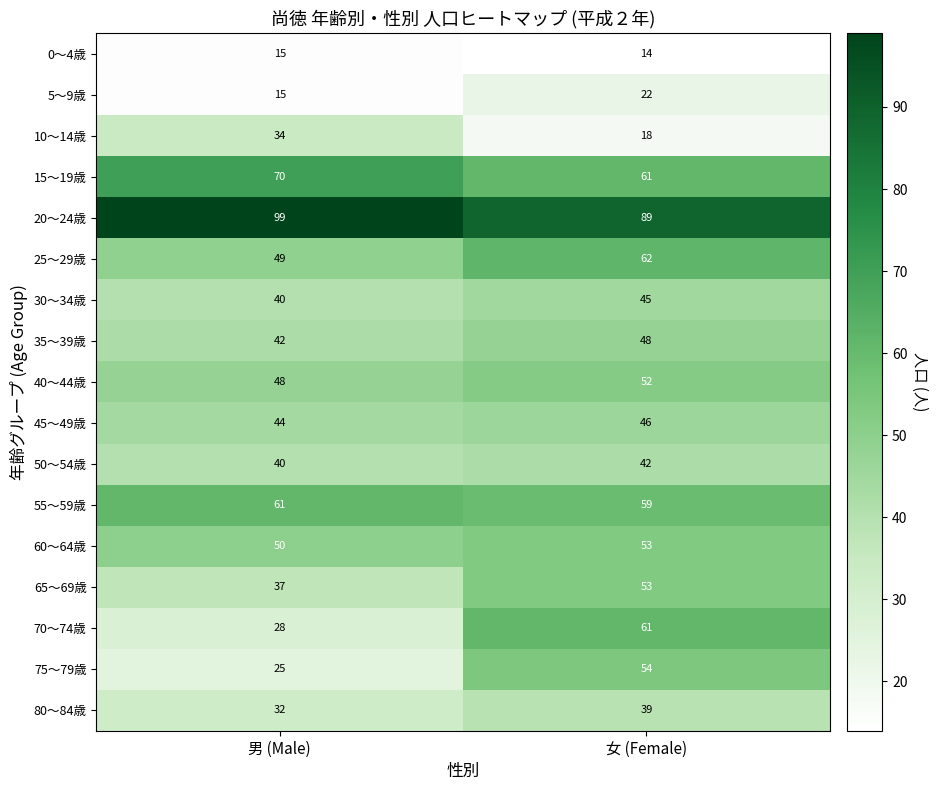

Which series has the largest range (max minus min)?

70～74歳